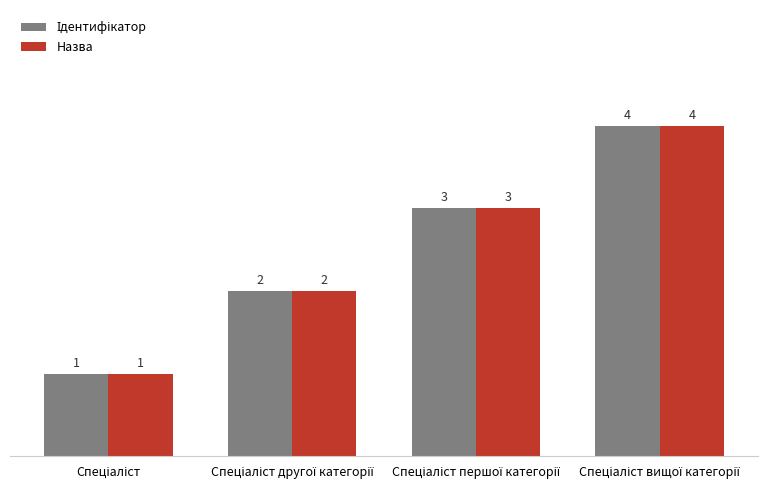

What is the greatest value displayed?

4